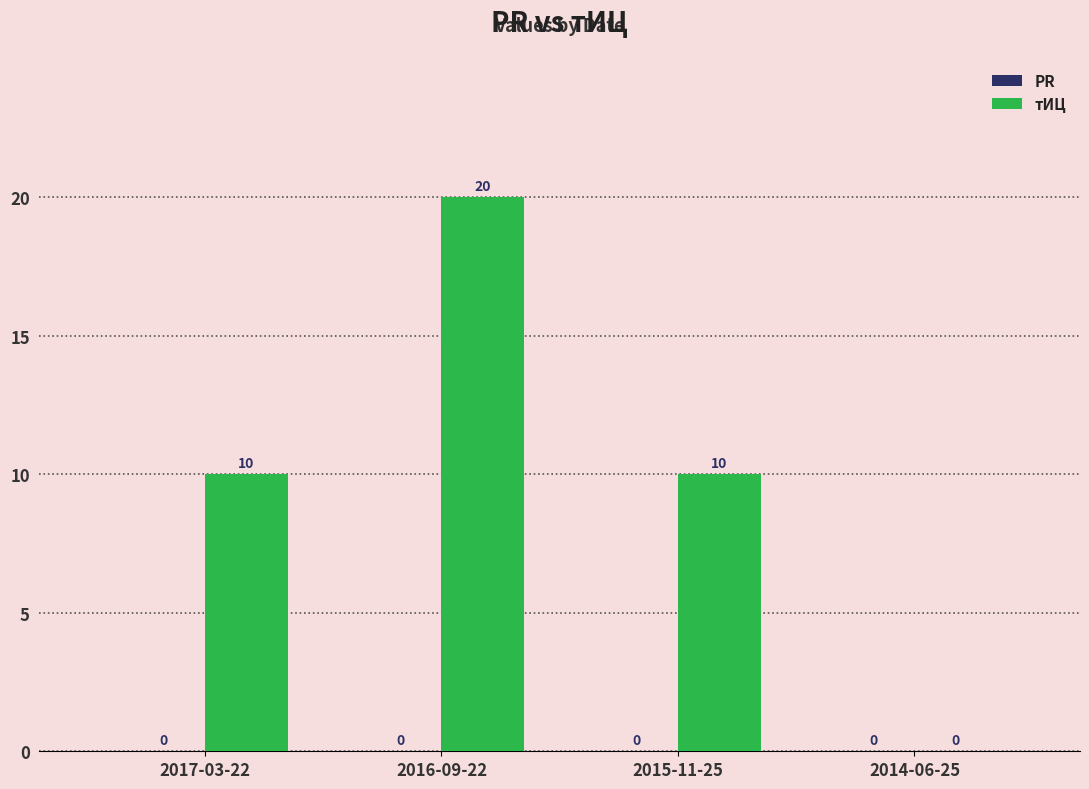

What is the sum of all values?

40